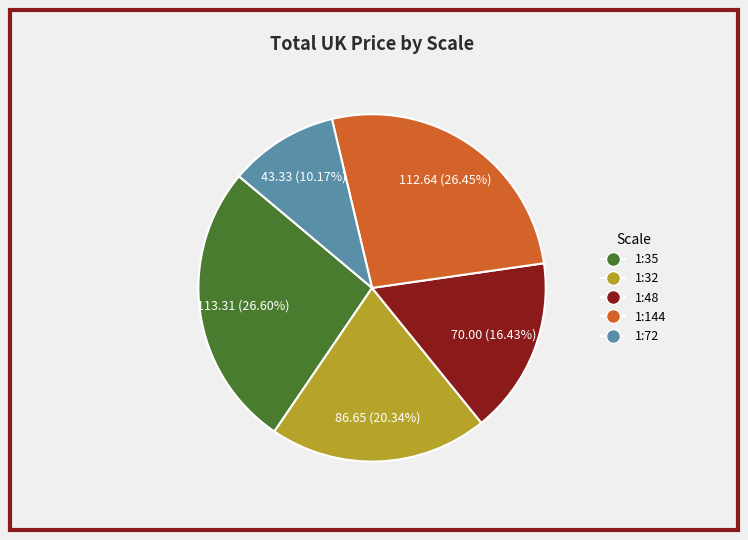

Is there a majority slice in this chart?

No